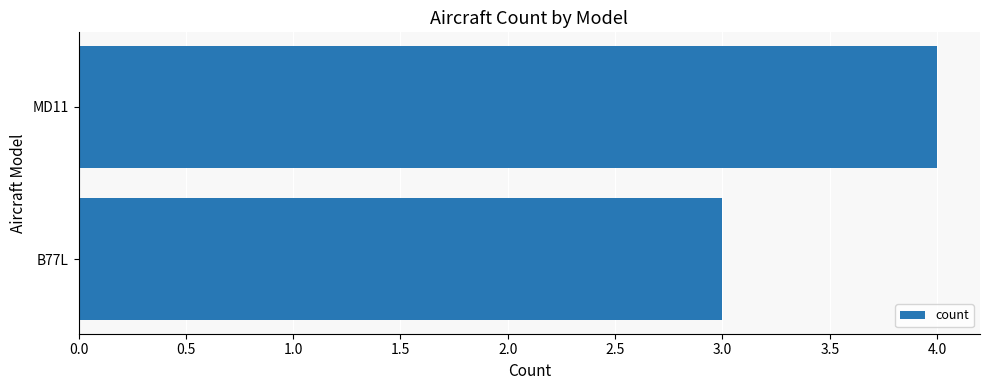

What is the minimum value shown in the chart?

3